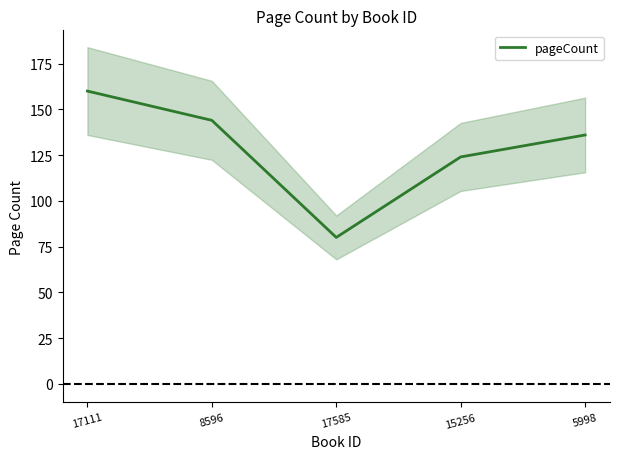

True or false: the data has more than 1 interior local peaks.

False